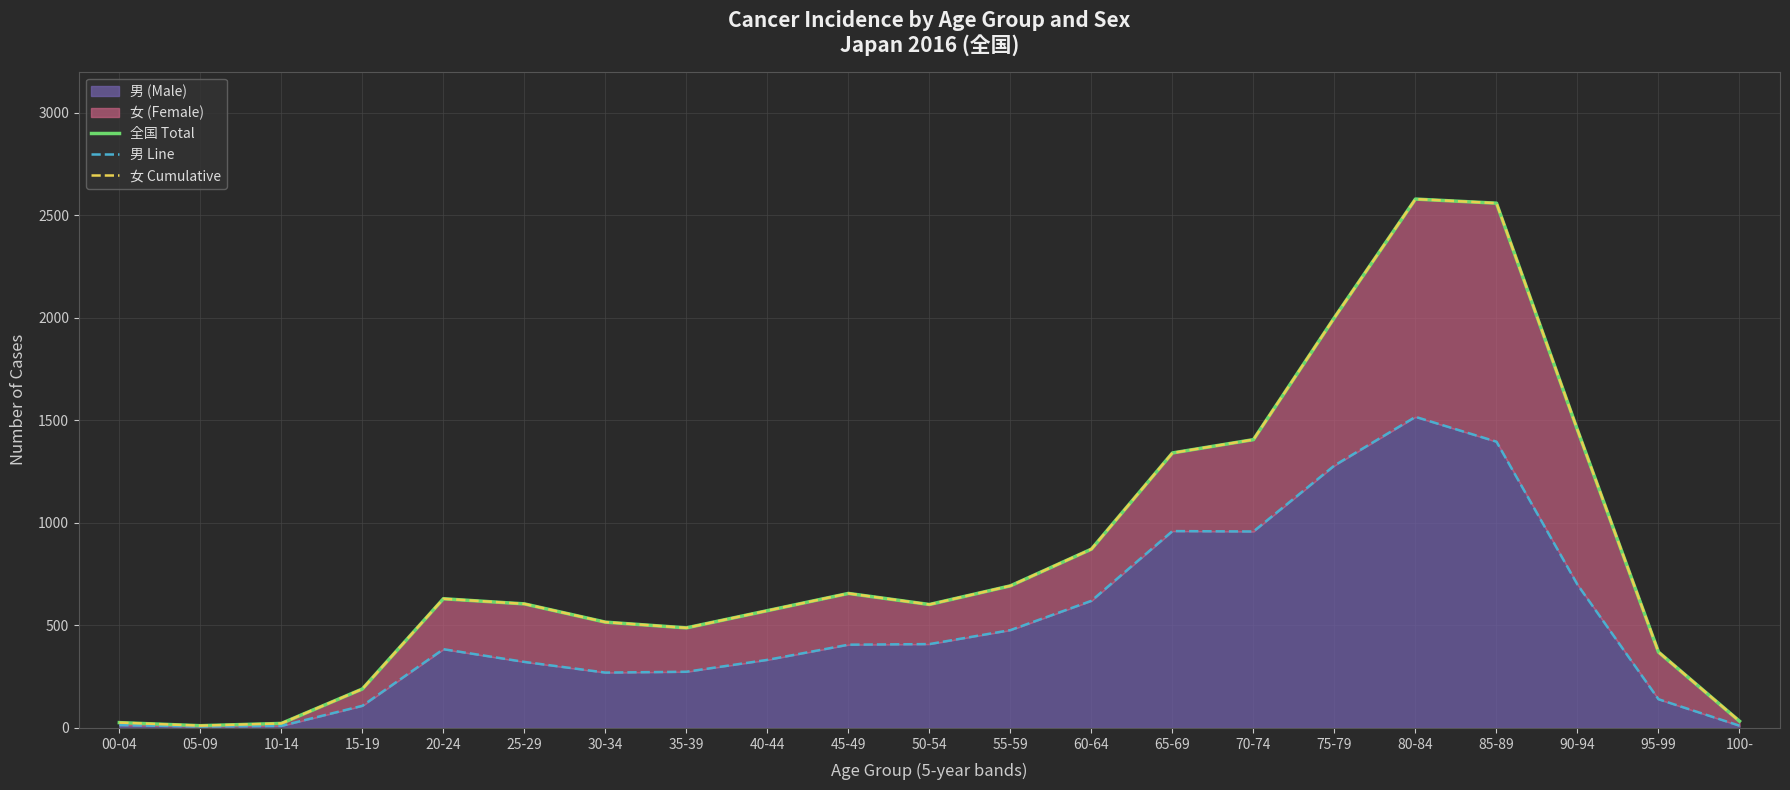

List the labels in order of 全国 Total value, largest first.

80-84, 85-89, 75-79, 90-94, 70-74, 65-69, 60-64, 55-59, 45-49, 20-24, 25-29, 50-54, 40-44, 30-34, 35-39, 95-99, 15-19, 100-, 00-04, 10-14, 05-09